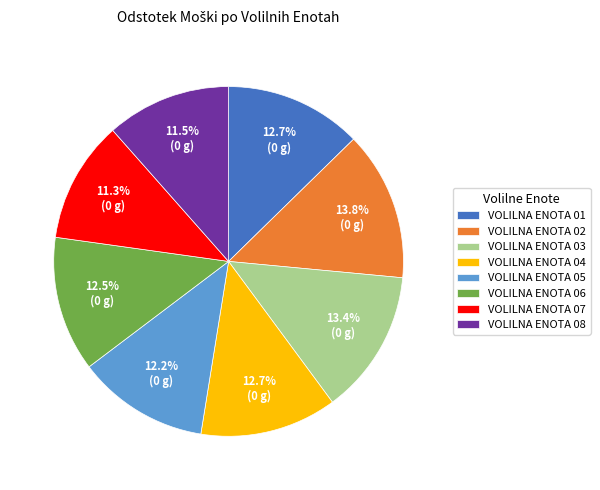

What is the total percentage of VOLILNA ENOTA 05 and VOLILNA ENOTA 02?

26.0%